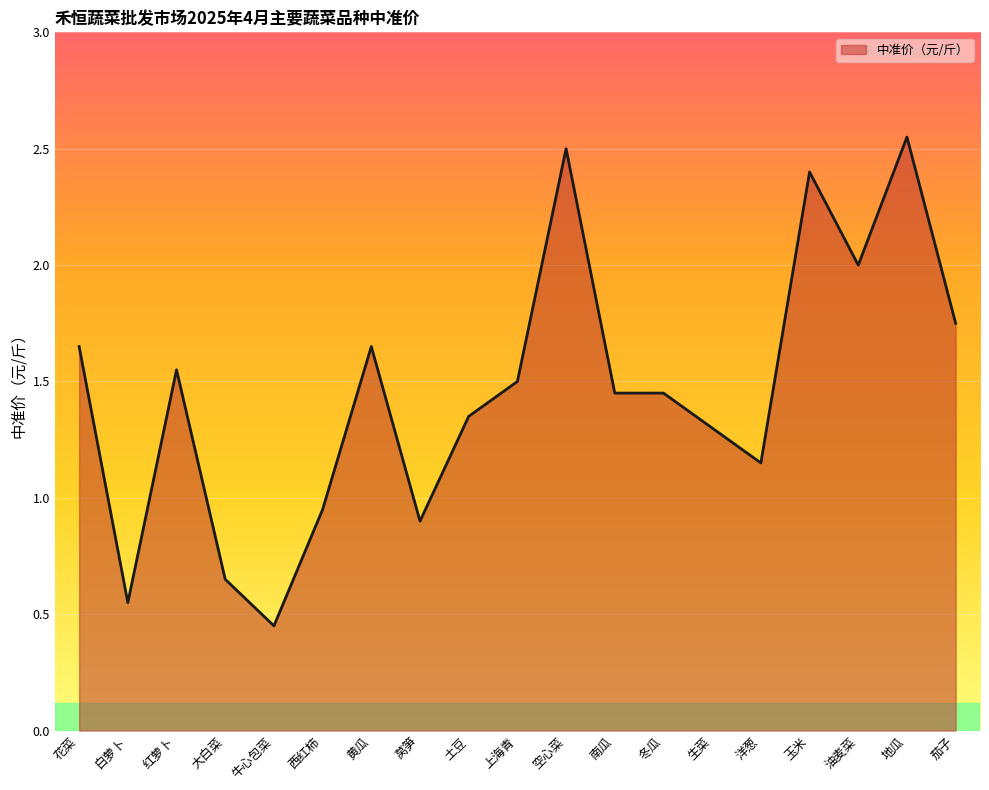

Approximately how many times larger is the value at 地瓜 compared to 洋葱?

2.2